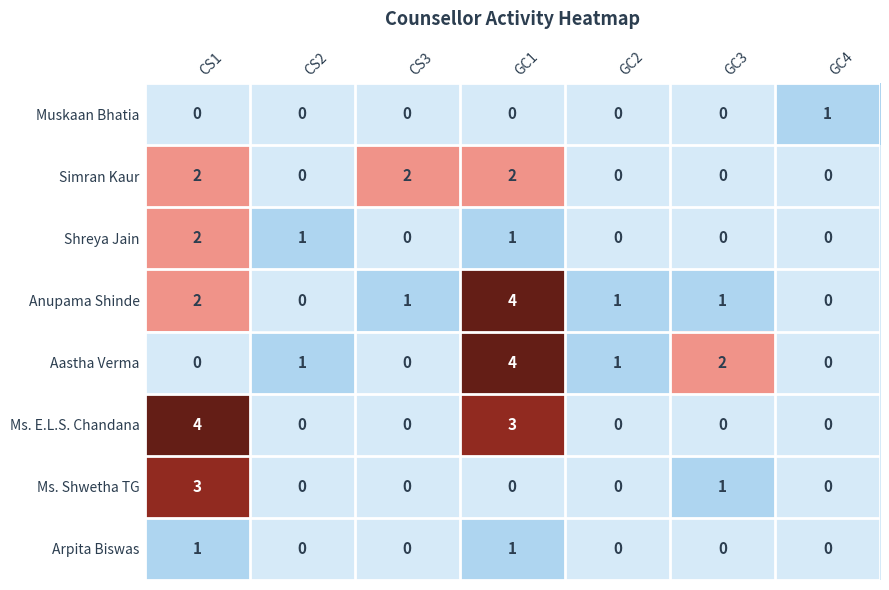

At which label is Aastha Verma closest to 2?

GC3